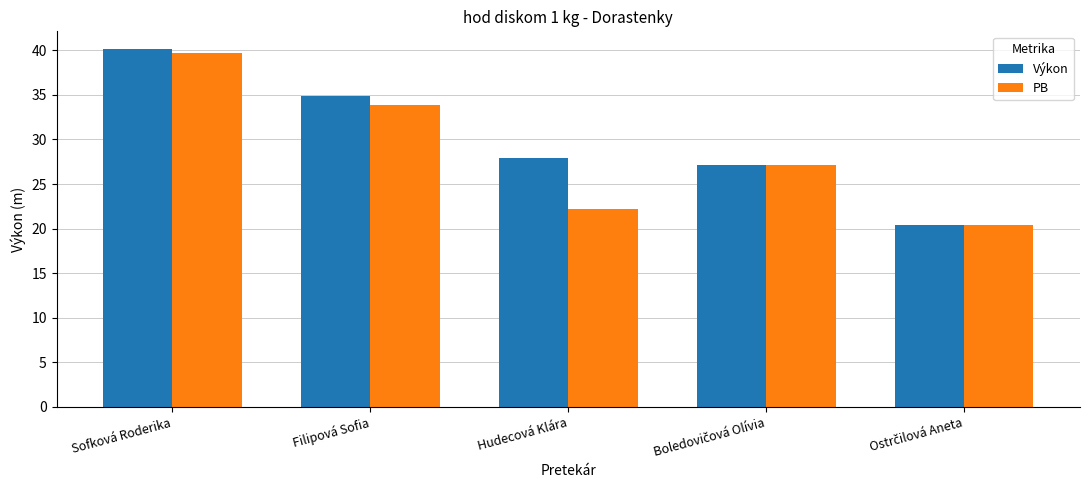

What is the smallest value displayed?

20.4